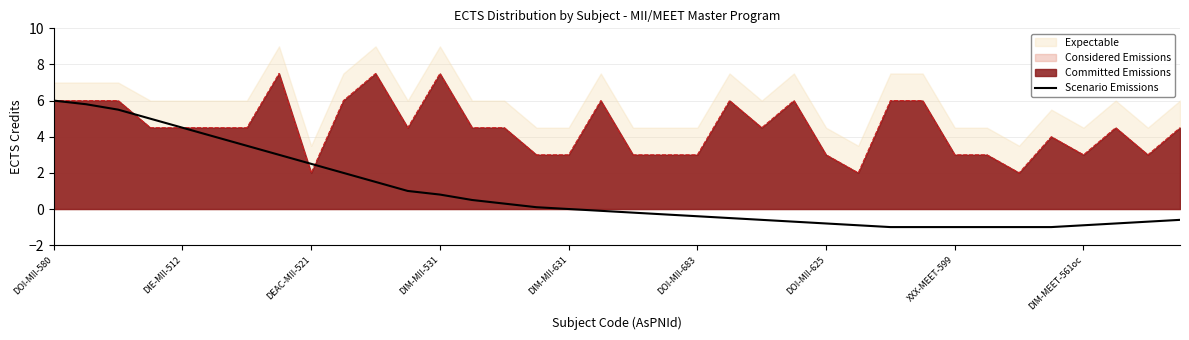

The value of Scenario Emissions at DIM-MII-631 is 0.0. True or false?

True